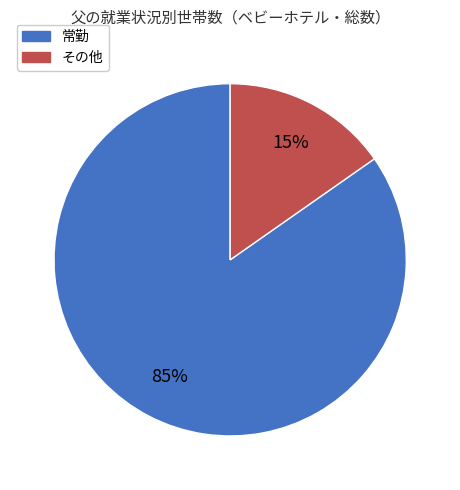

Does any single category account for the majority?

Yes